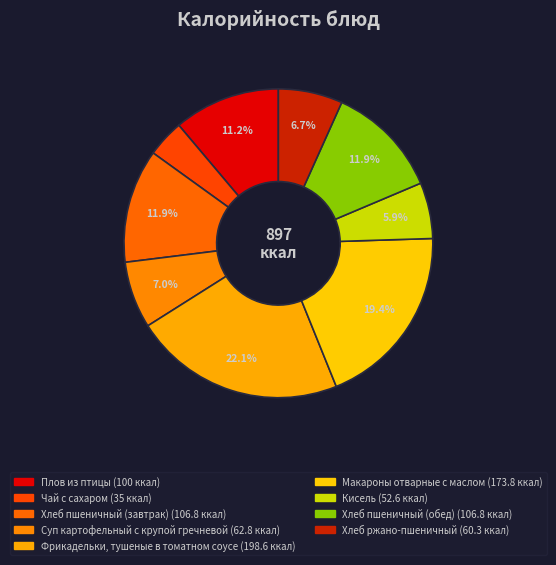

To the nearest percent, what is the difference between the Суп картофельный с крупой гречневой and Кисель slice percentages?

1%